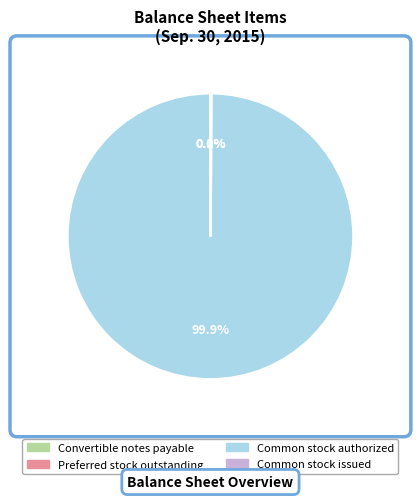

Which slice is the largest?

Common stock authorized